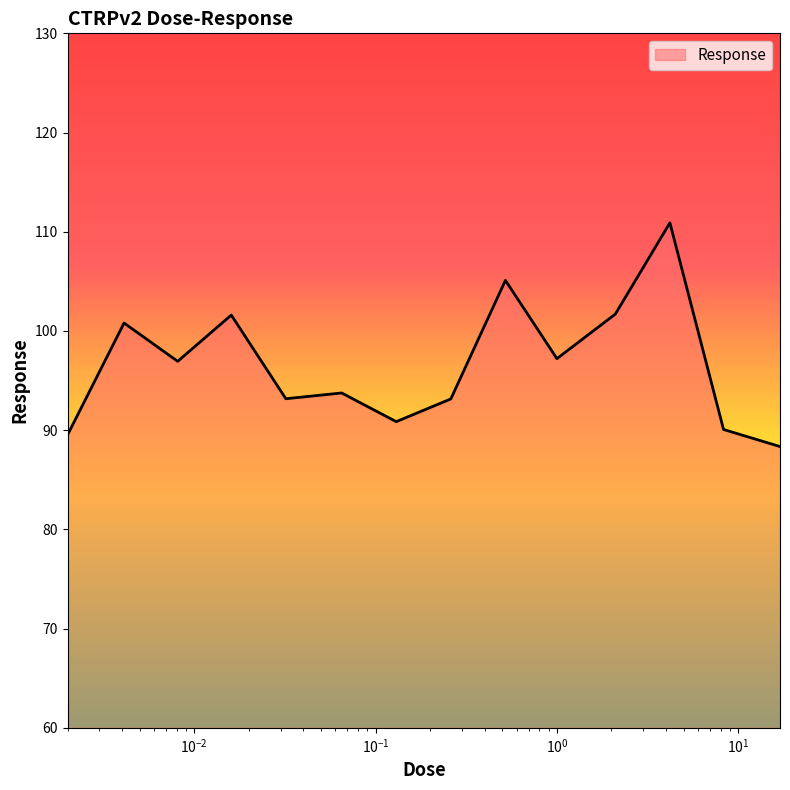

What is the greatest value displayed?

110.9